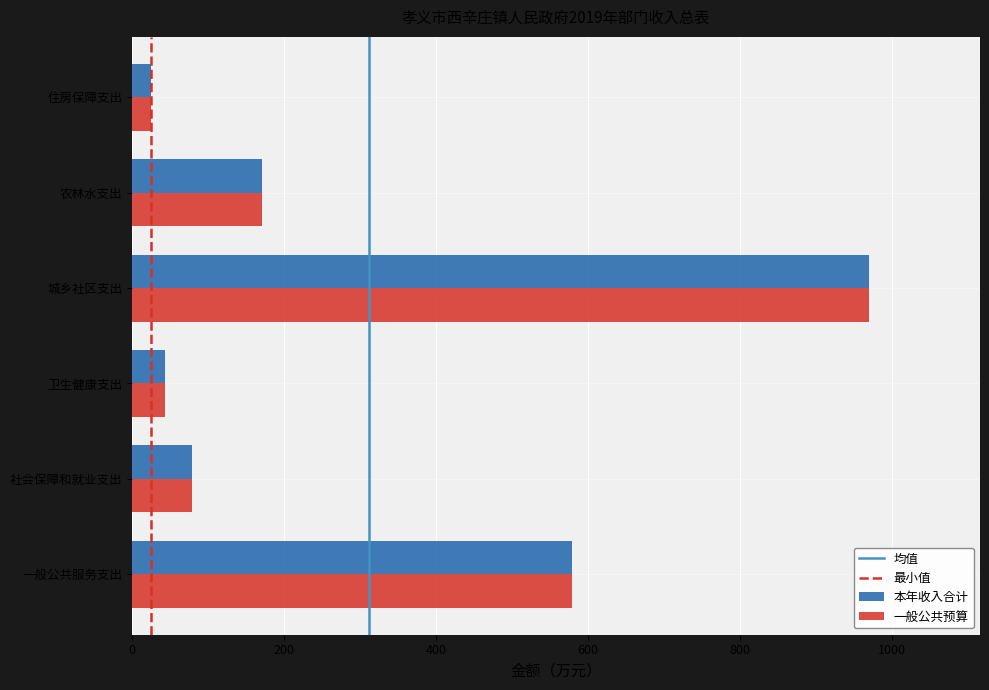

What is the difference between the 一般公共预算 values at 住房保障支出 and 农林水支出?

146.3